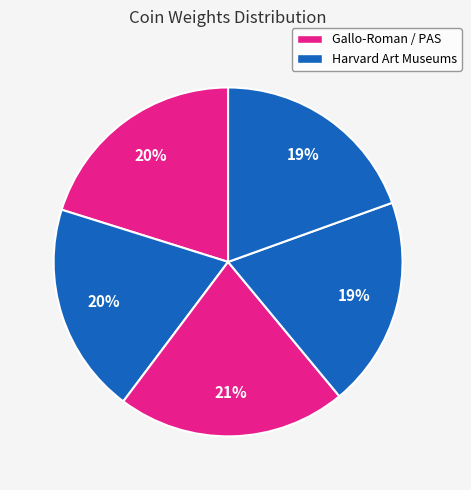

How many segments does this pie chart have?

5